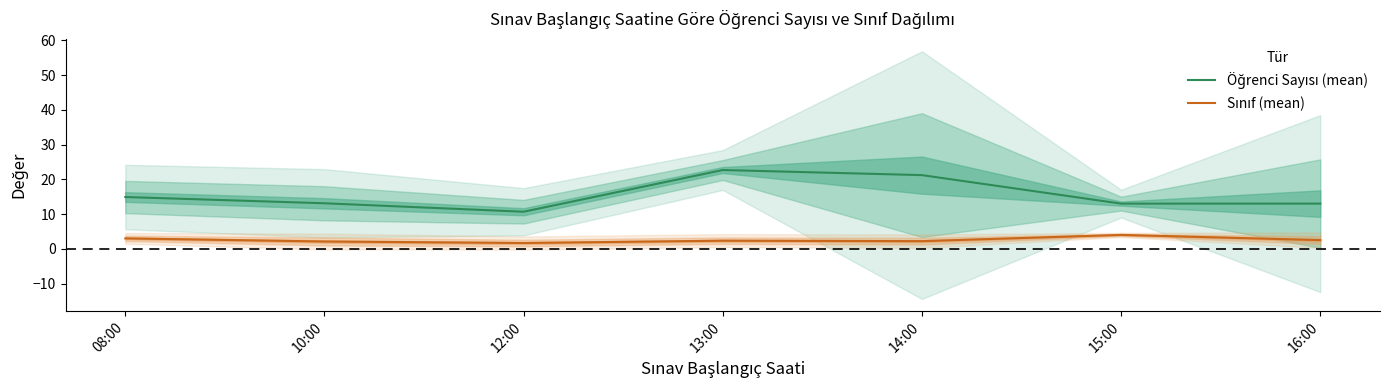

Reading left to right, extract all data points from this chart.

Öğrenci Sayısı (mean): 08:00=14.9	10:00=13.1	12:00=10.7	13:00=22.7	14:00=21.2	15:00=13.0	16:00=13.0
Sınıf (mean): 08:00=3.0	10:00=2.1	12:00=1.7	13:00=2.3	14:00=2.2	15:00=4.0	16:00=2.5